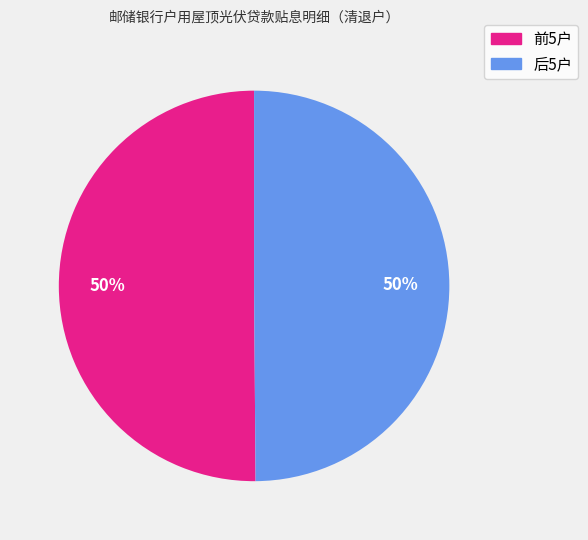

To the nearest percent, what is the average slice percentage?

50%